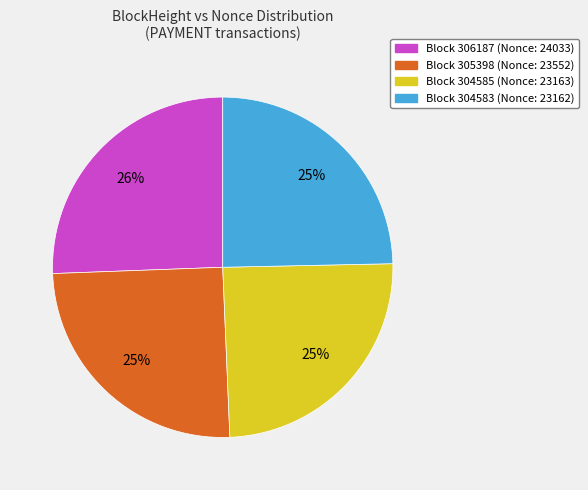

To the nearest percent, what is the difference between the largest and smallest slice percentages?

1%